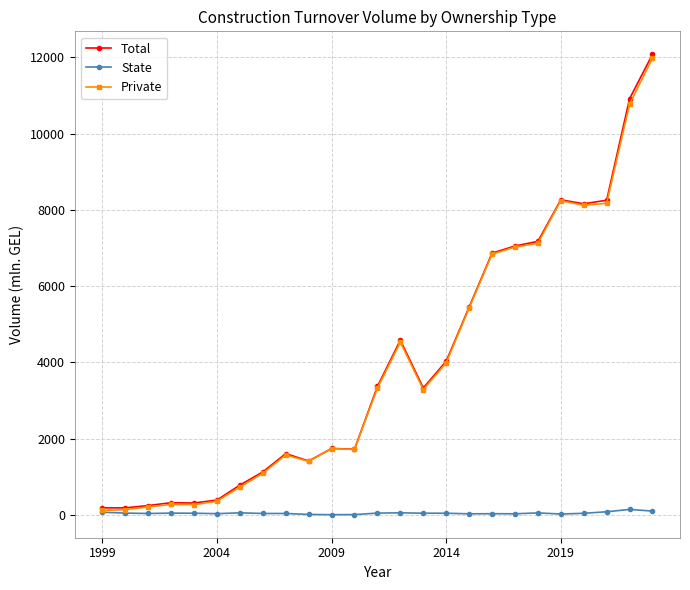

What is the value of the Total point at the 18th from the left?

6863.2